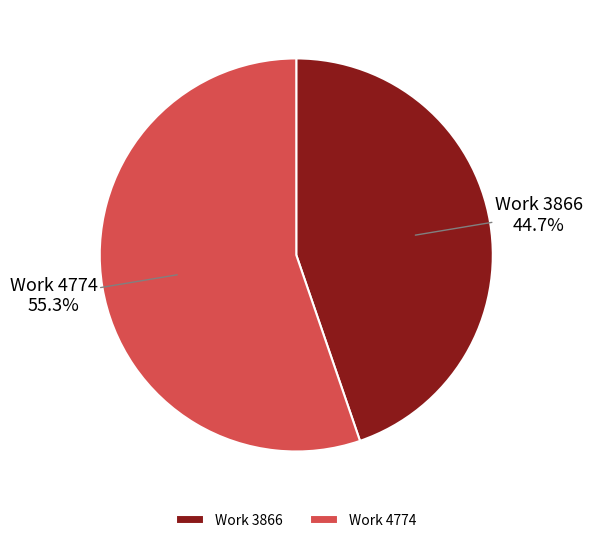

Approximately how many times larger is the value at Work 4774 compared to Work 3866?

1.2